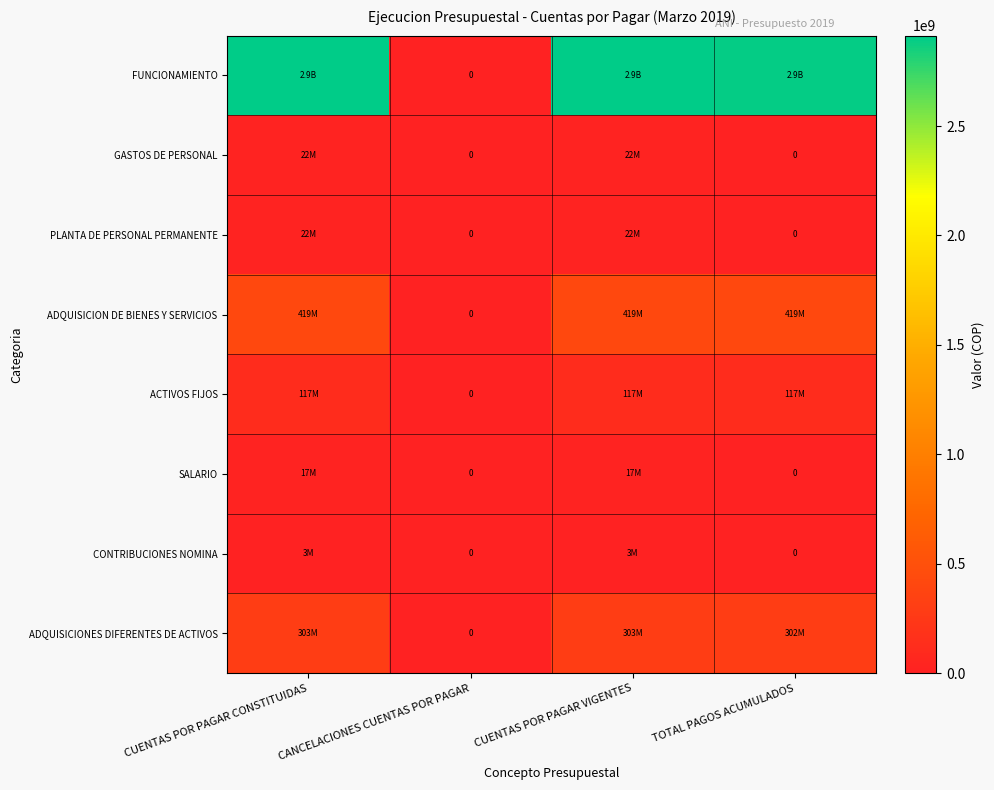

At which category is the sum across all series the highest?

CUENTAS POR PAGAR CONSTITUIDAS